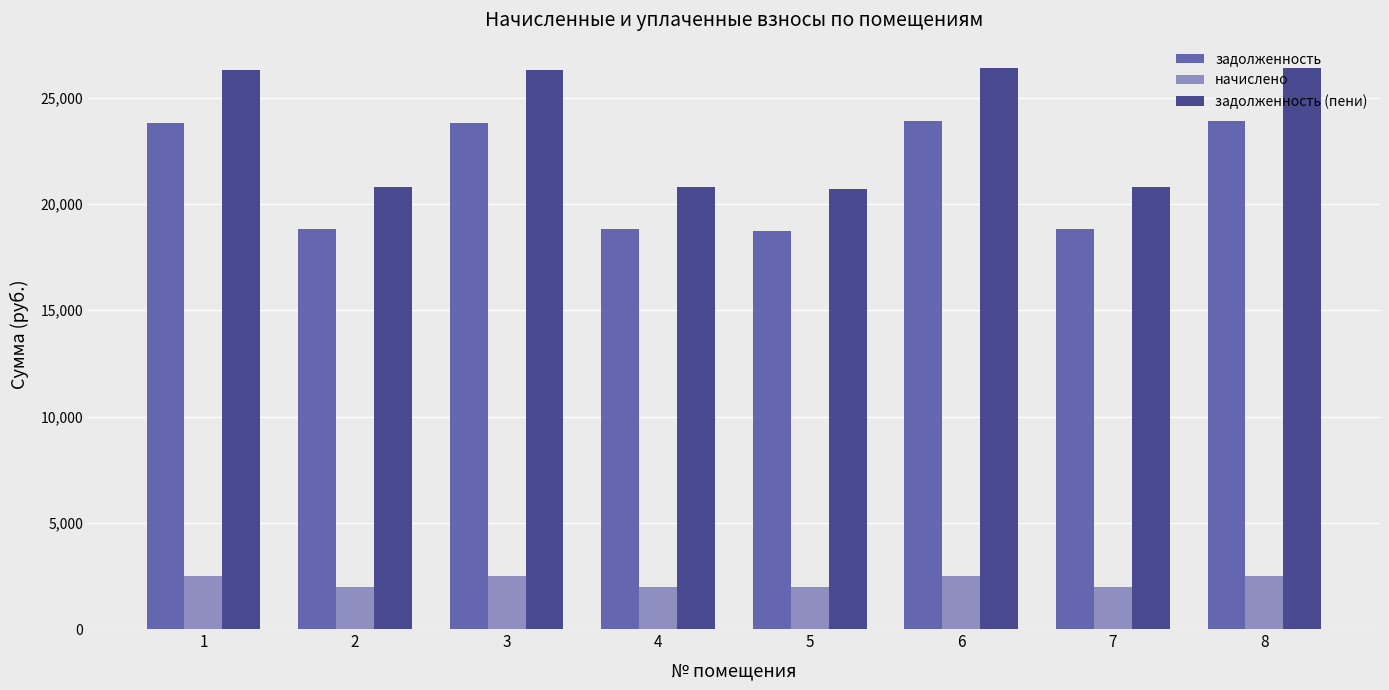

List the series in order of their peak value, lowest first.

начислено, задолженность, задолженность (пени)